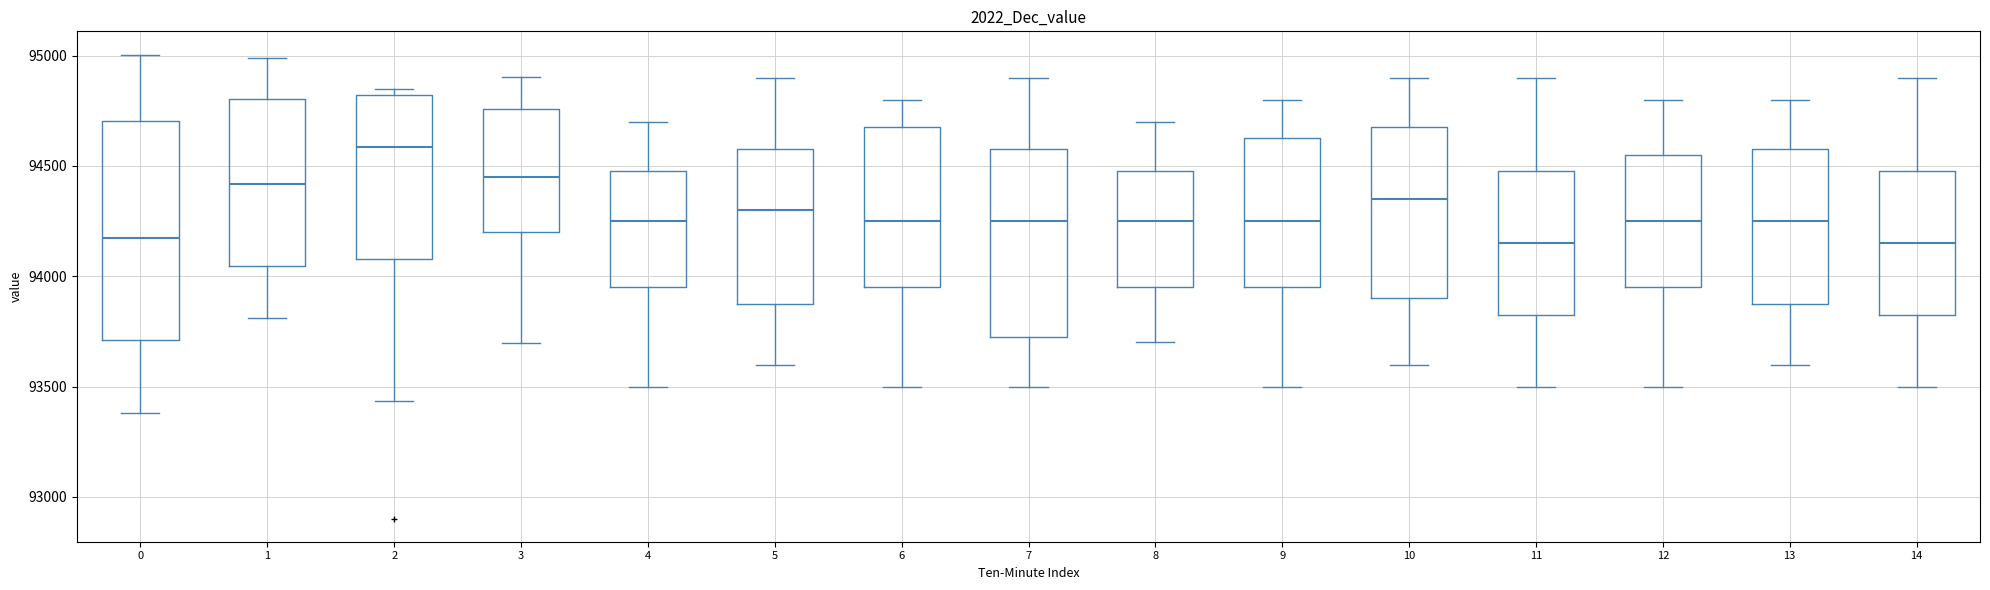

Reading left to right, transcribe this box plot: for each box, give where its median line is, the range the box spans, and where its two whiskers end, as read against the y-axis. The values are not printed on the chart, so give them approximately, as read against the axis.

0: median 94150, box 93700 to 94700, whiskers 93400 to 95000
1: median 94400, box 94050 to 94800, whiskers 93800 to 95000
2: median 94600, box 94100 to 94800, whiskers 93450 to 94850
3: median 94450, box 94200 to 94750, whiskers 93700 to 94900
4: median 94250, box 93950 to 94500, whiskers 93500 to 94700
5: median 94300, box 93900 to 94600, whiskers 93600 to 94900
6: median 94250, box 93950 to 94700, whiskers 93500 to 94800
7: median 94250, box 93750 to 94600, whiskers 93500 to 94900
8: median 94250, box 93950 to 94500, whiskers 93700 to 94700
9: median 94250, box 93950 to 94650, whiskers 93500 to 94800
10: median 94350, box 93900 to 94700, whiskers 93600 to 94900
11: median 94150, box 93850 to 94500, whiskers 93500 to 94900
12: median 94250, box 93950 to 94550, whiskers 93500 to 94800
13: median 94250, box 93900 to 94600, whiskers 93600 to 94800
14: median 94150, box 93850 to 94500, whiskers 93500 to 94900